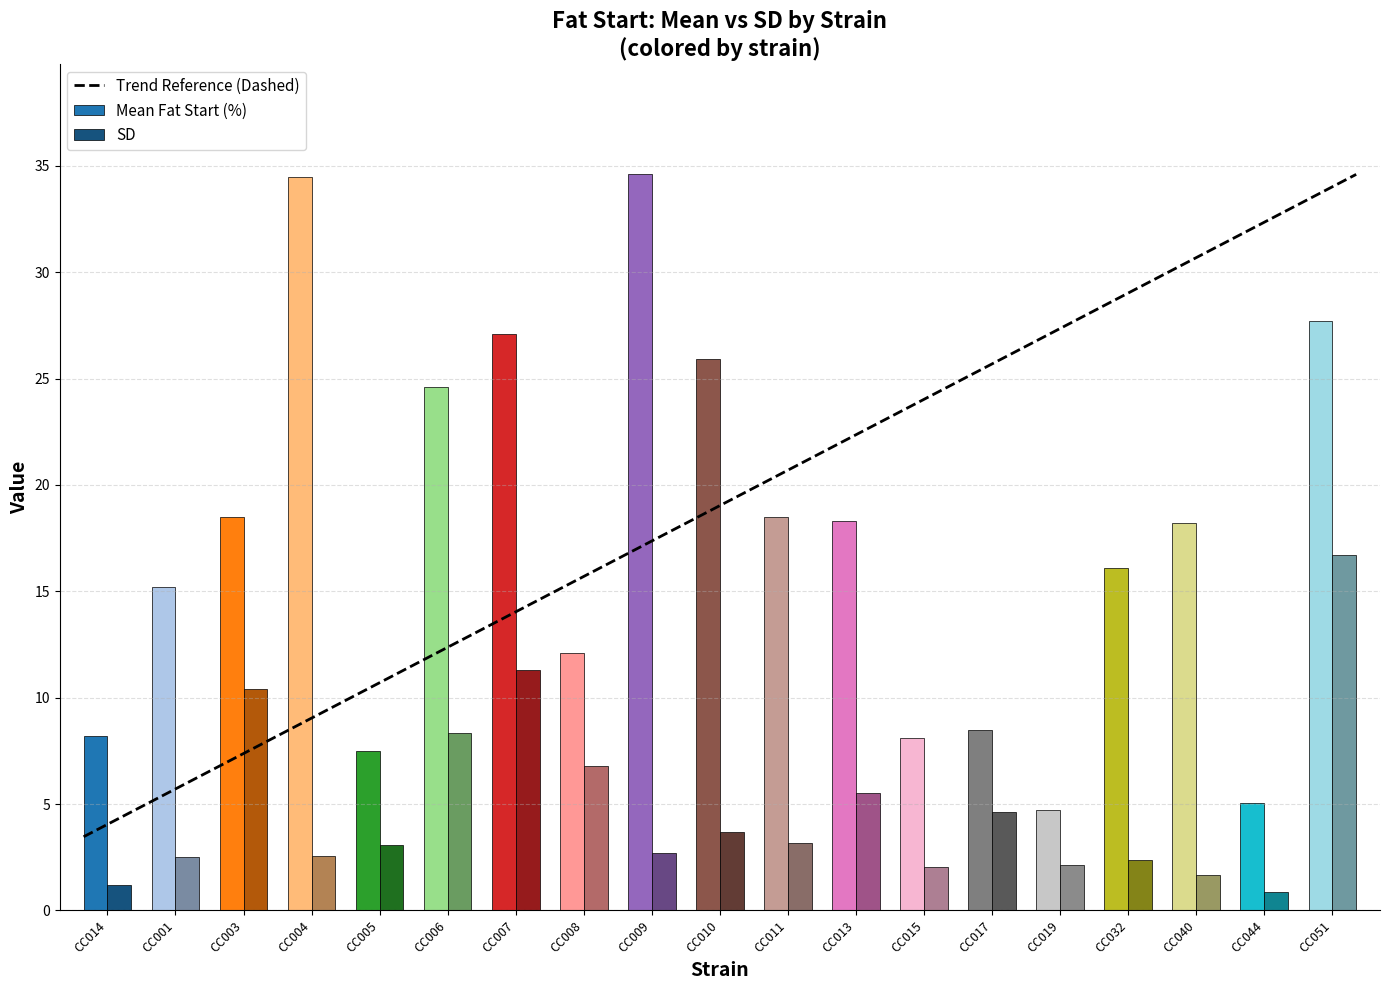

What is the average value of the SD series?

4.8